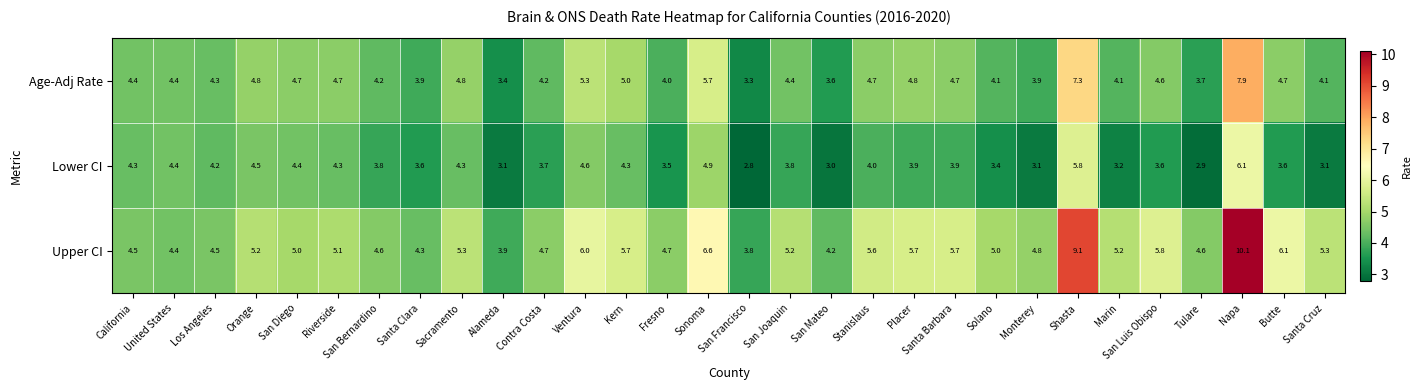

True or false: Lower CI has a value of 3.8 at San Bernardino.

True